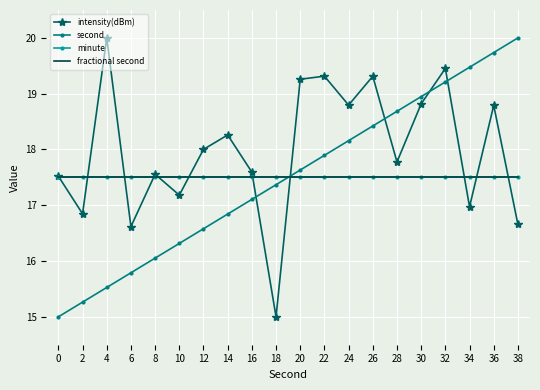

At how many categories does at least one series exceed 15?

20